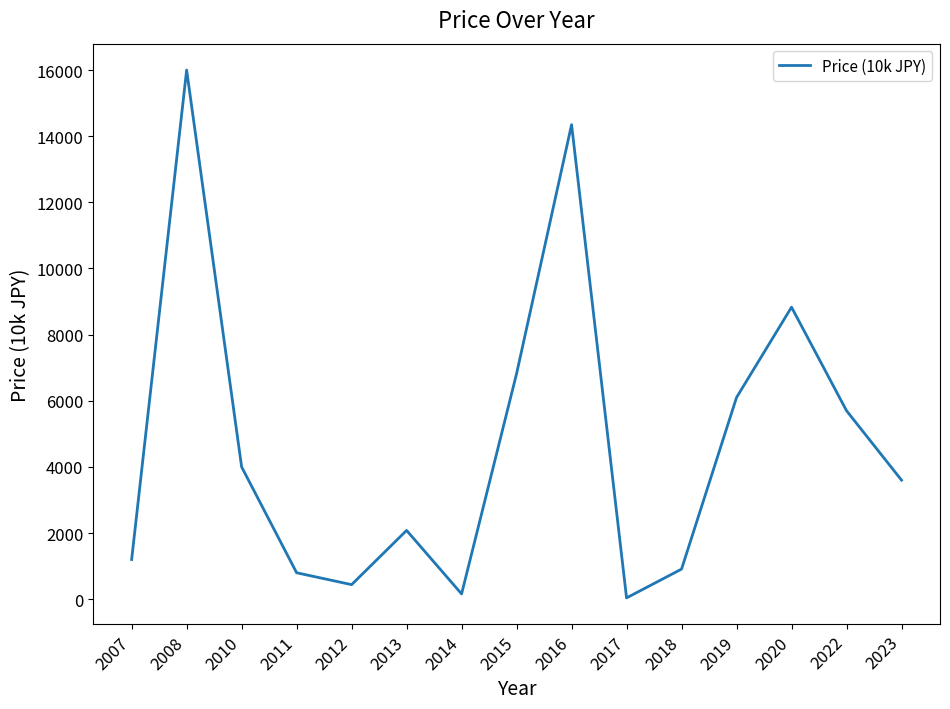

Where is the first local maximum?

2008